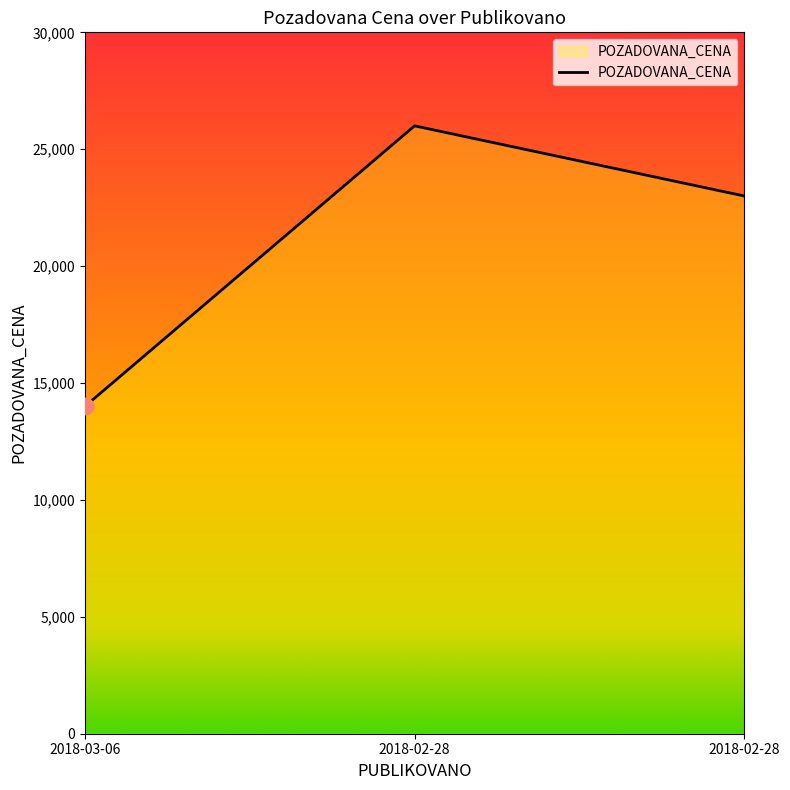

At which label is the value closest to 20000?

2018-02-28